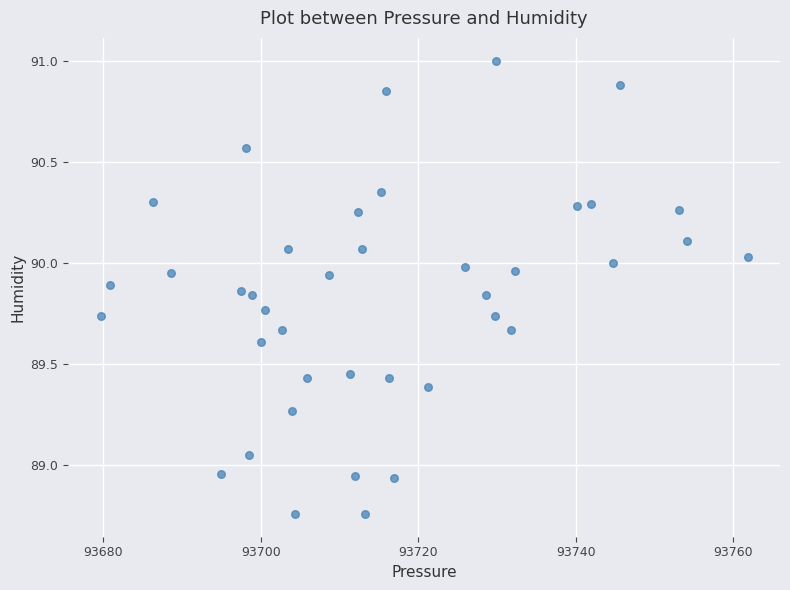

What is the range of X values (max minus min)?

82.2